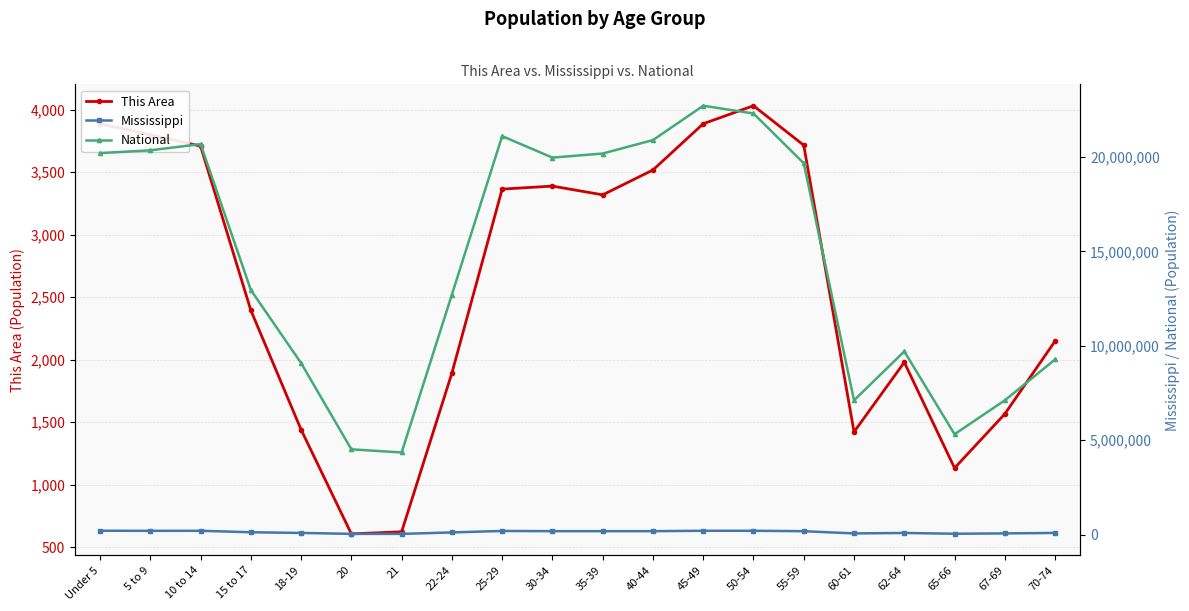

What is the difference between the maximum and minimum values in the This Area series?

3426